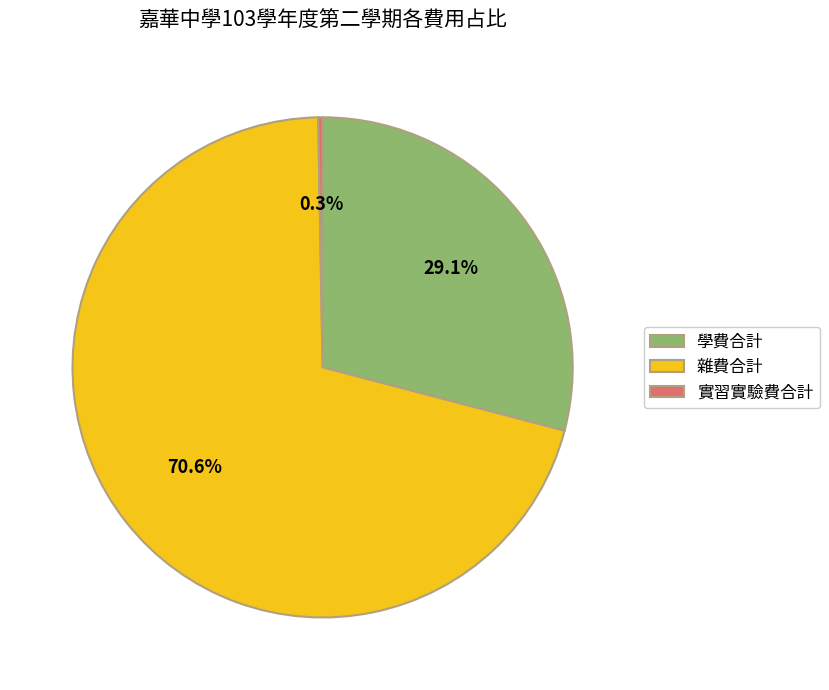

To the nearest percent, what is the average slice percentage?

33%